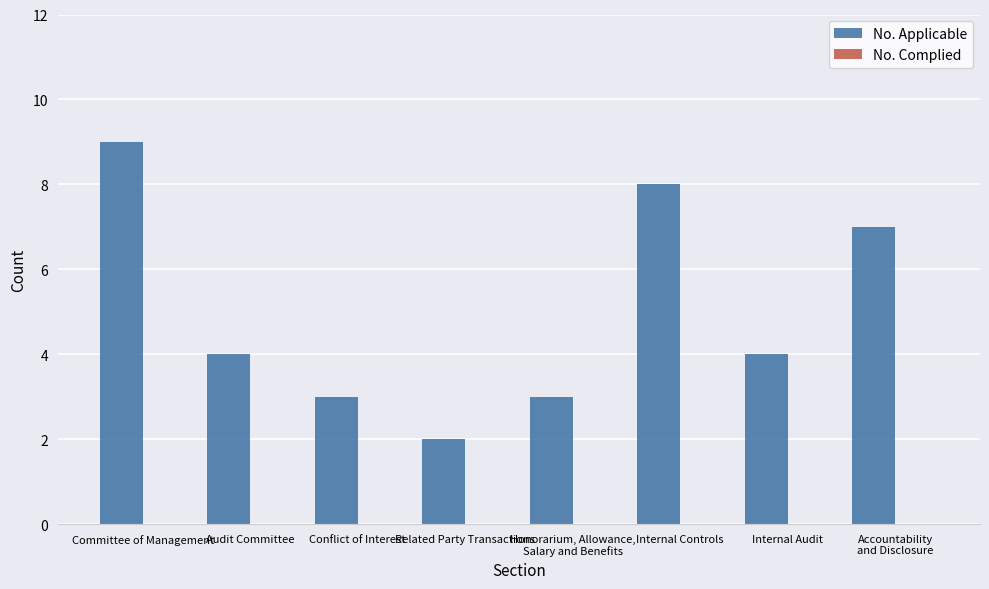

What is the greatest value displayed?

9